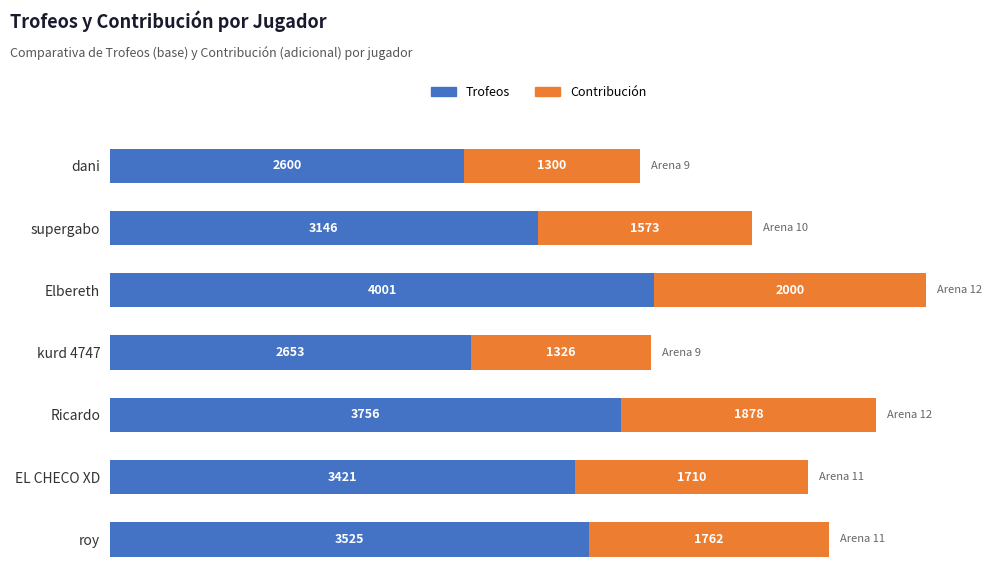

What is the difference between the maximum and minimum values in the Trofeos series?

1401